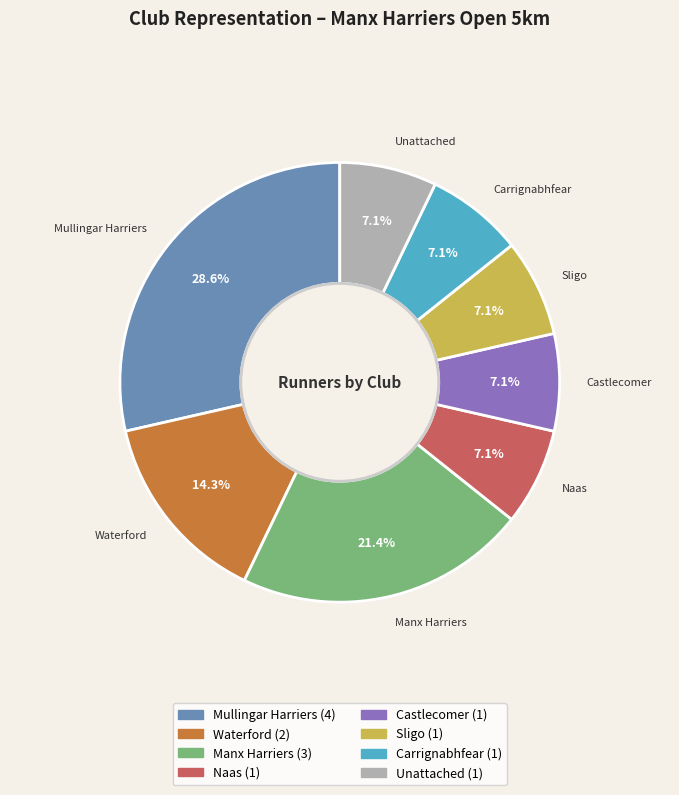

Between Manx Harriers and Carrignabhfear, which is larger?

Manx Harriers